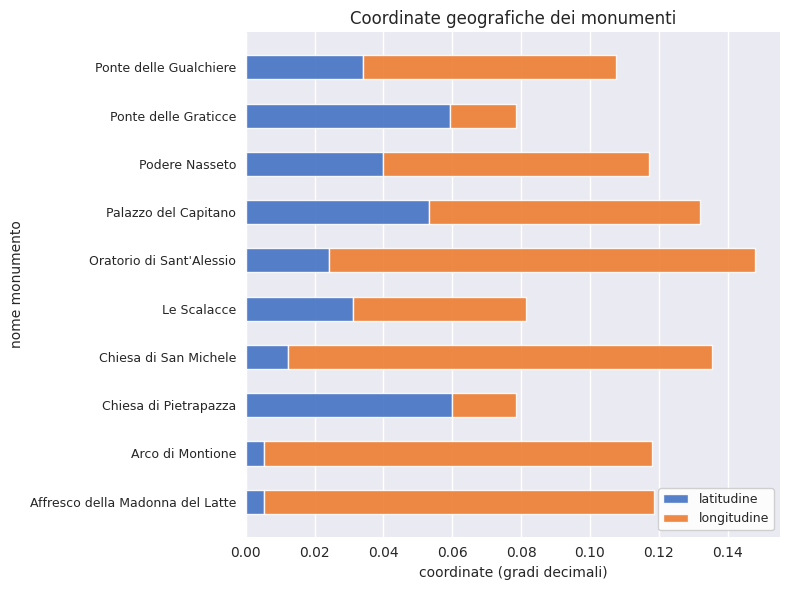

At which category is the sum across all series the highest?

Oratorio di Sant'Alessio